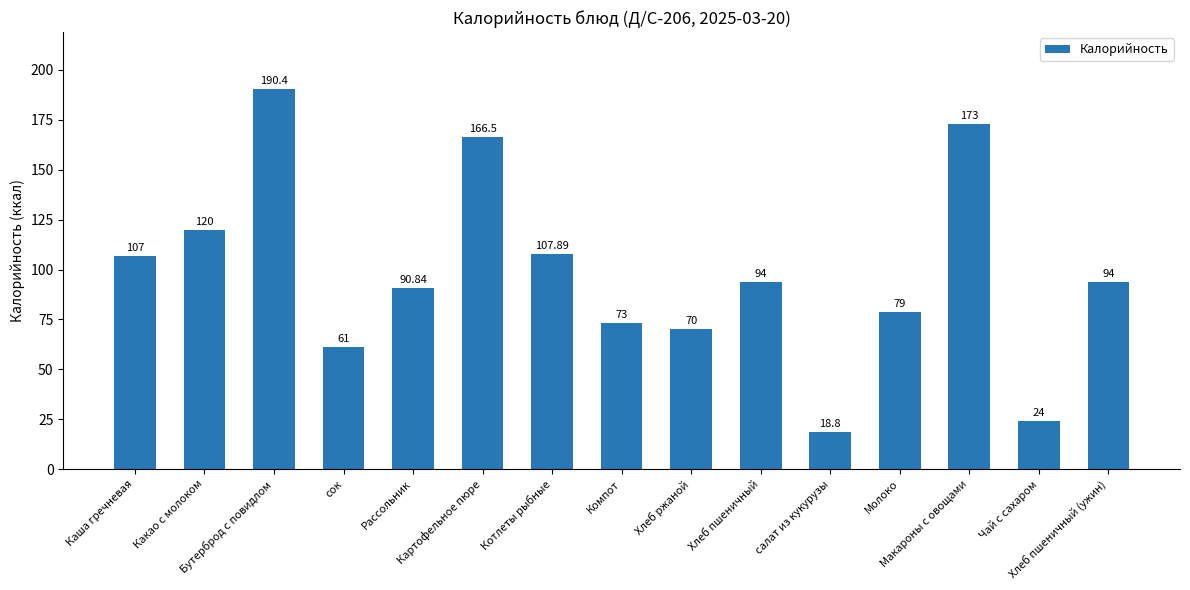

Reading right to left, list all the values displayed in this chart.

Хлеб пшеничный (ужин)=94.0	Чай с сахаром=24.0	Макароны с овощами=173.0	Молоко=79.0	салат из кукурузы=18.8	Хлеб пшеничный=94.0	Хлеб ржаной=70.0	Компот=73.0	Котлеты рыбные=107.9	Картофельное пюре=166.5	Рассольник=90.8	сок=61.0	Бутерброд с повидлом=190.4	Какао с молоком=120.0	Каша гречневая=107.0